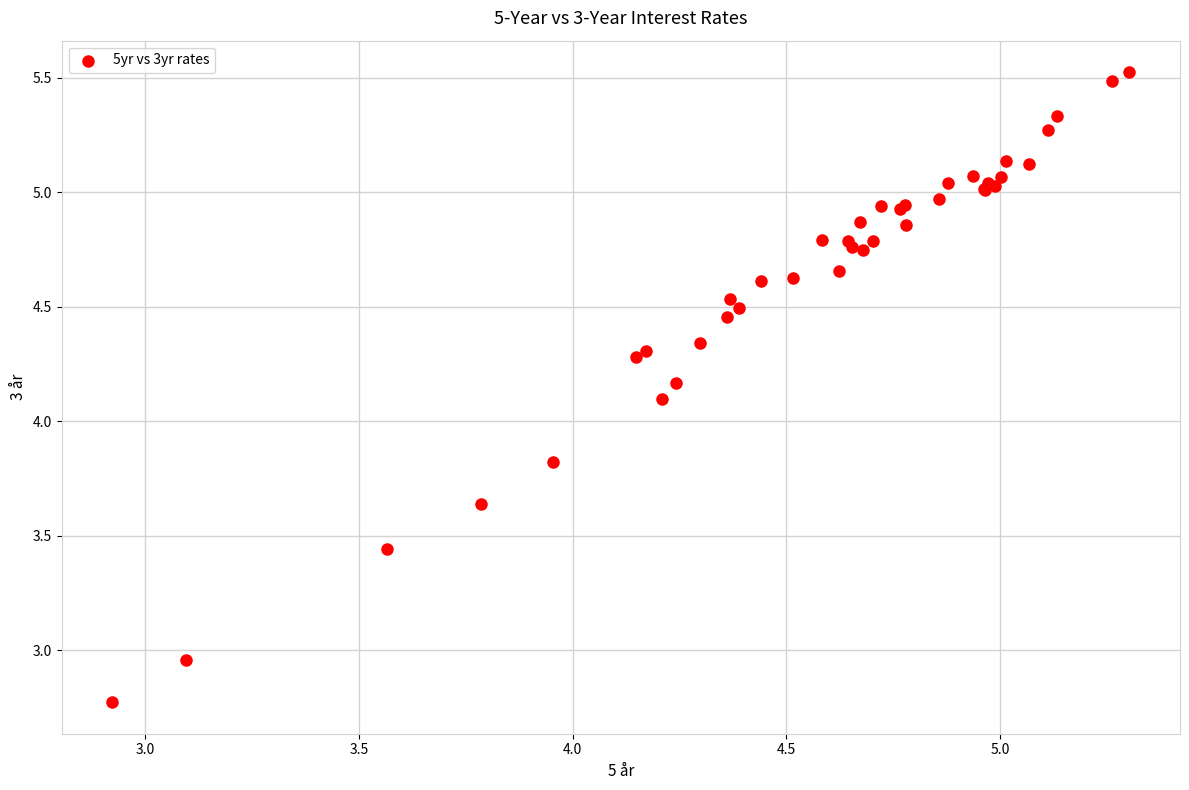

What Y value in the scatter plot is closest to 4?

4.1